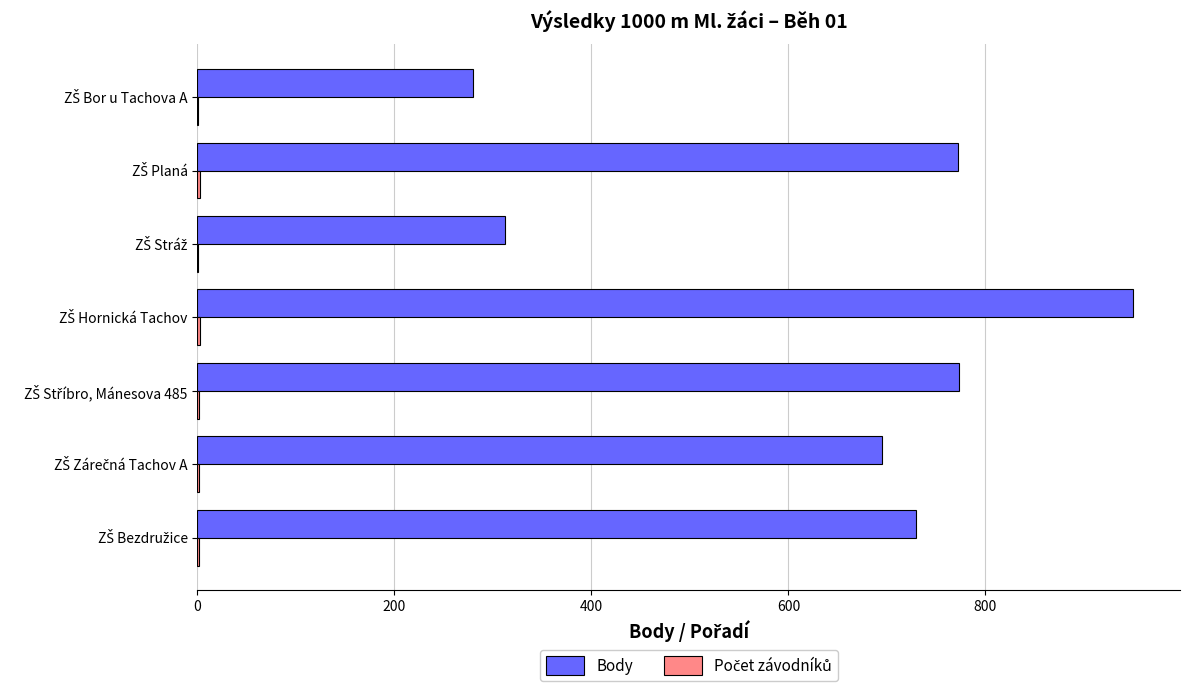

Which series has the largest total across all categories?

Body